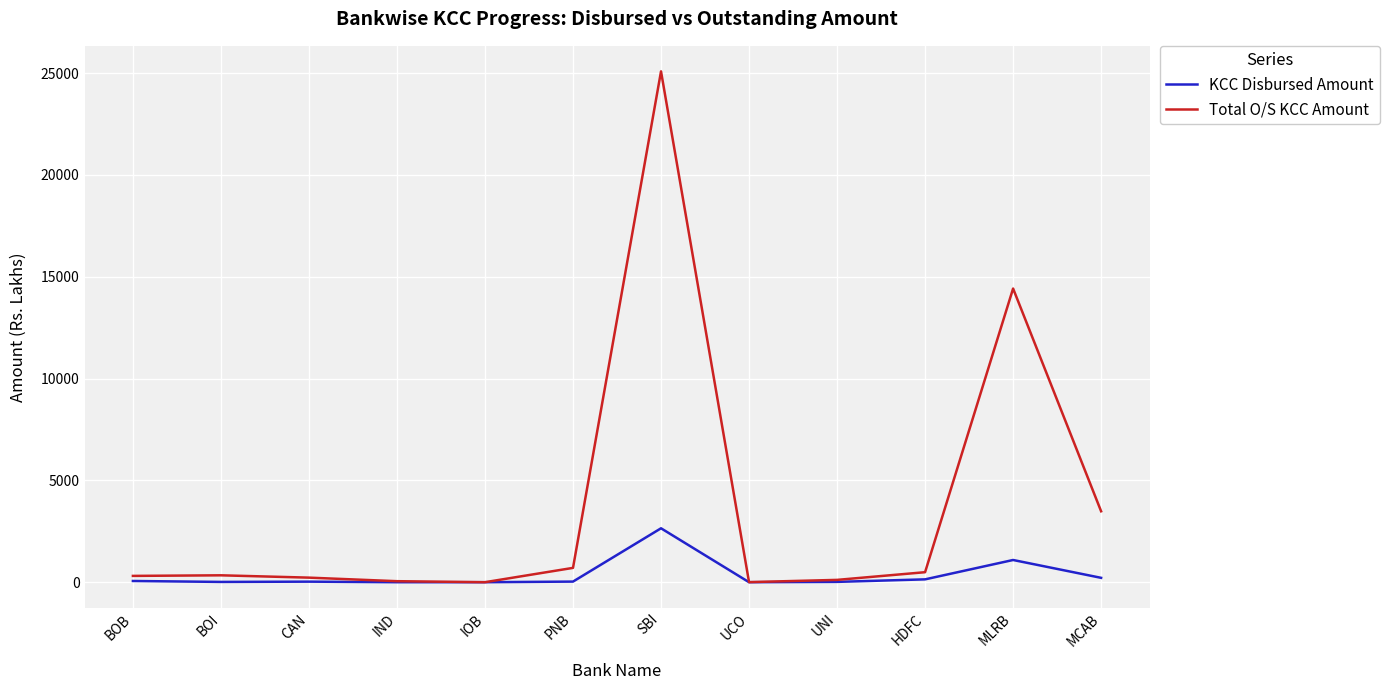

Which series has the widest spread of values?

Total O/S KCC Amount